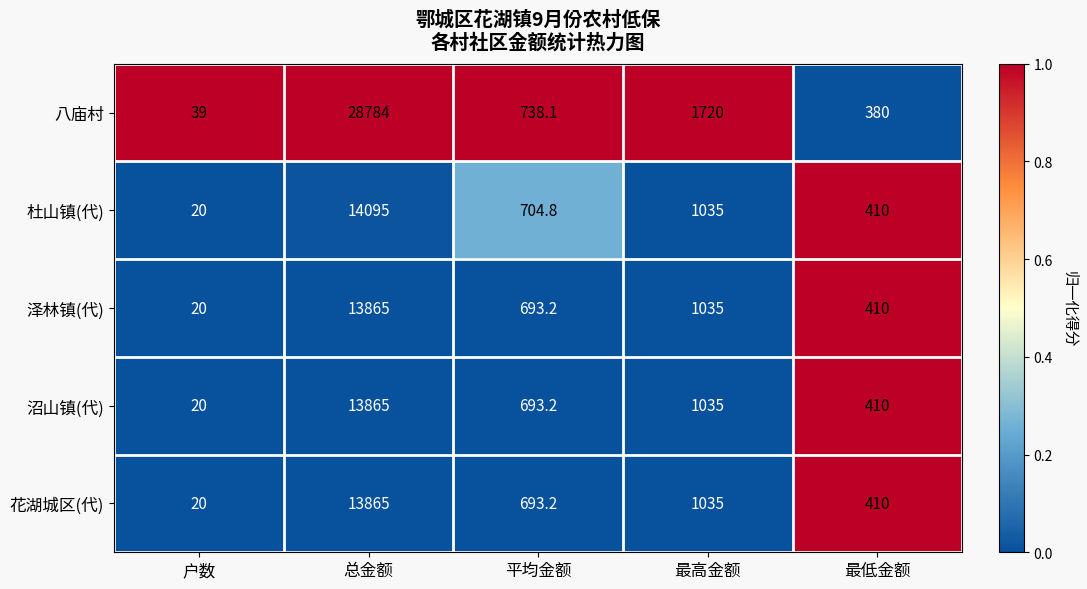

How many values in the 沼山镇(代) series exceed 693?

3